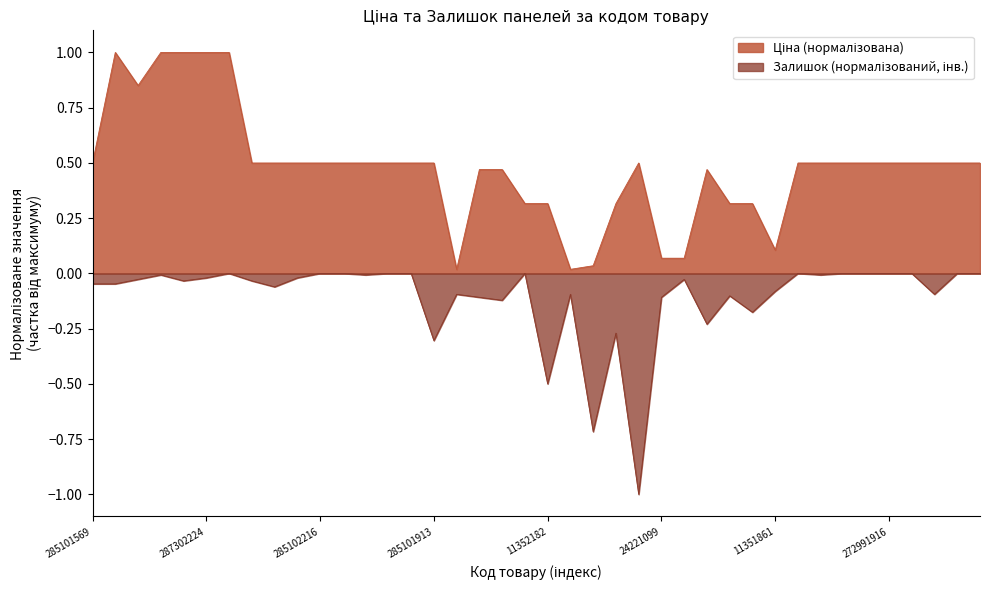

Reading right to left, list all the values displayed in this chart.

Ціна: 0.5	0.5	0.5	0.5	0.5	0.5	0.5	0.5	0.5	0.1	0.3	0.3	0.5	0.1	0.1	0.5	0.3	0.0	0.0	0.3	0.3	0.5	0.5	0.0	0.5	0.5	0.5	0.5	0.5	0.5	0.5	0.5	0.5	1.0	1.0	1.0	1.0	0.9	1.0	0.5
Залишок: -0.0	-0.0	-0.1	-0.0	-0.0	-0.0	-0.0	-0.0	-0.0	-0.1	-0.2	-0.1	-0.2	-0.0	-0.1	-1.0	-0.3	-0.7	-0.1	-0.5	-0.0	-0.1	-0.1	-0.1	-0.3	-0.0	-0.0	-0.0	-0.0	-0.0	-0.0	-0.1	-0.0	-0.0	-0.0	-0.0	-0.0	-0.0	-0.0	-0.0